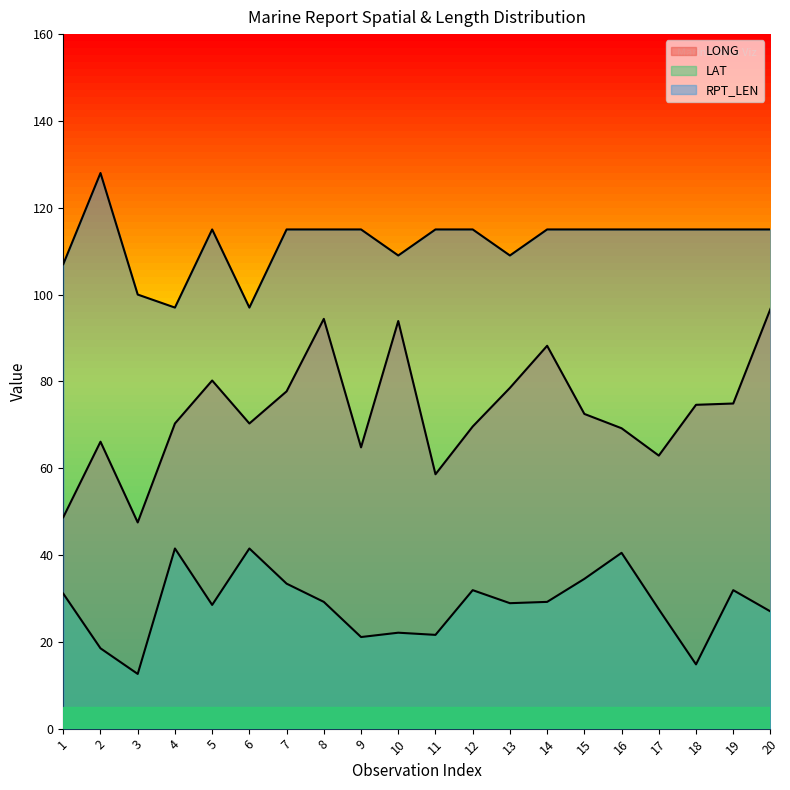

True or false: RPT_LEN and LONG intersect in this chart.

False